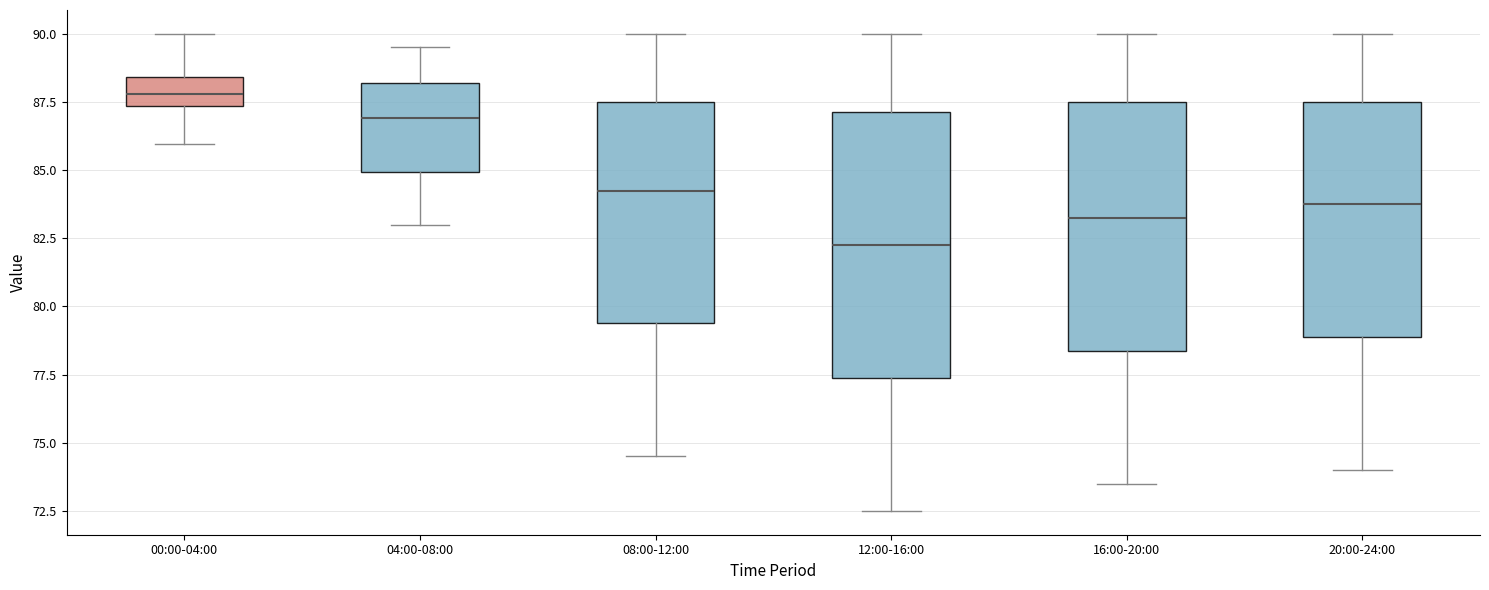

Reading left to right, read every box against the y-axis: the position of its median line, the range the box covers, and the ends of its whiskers. The values are not printed on the chart, so give them approximately, as read against the axis.

00:00-04:00: median 88.0, box 87.5 to 88.5, whiskers 86.0 to 90.0
04:00-08:00: median 87.0, box 85.0 to 88.0, whiskers 83.0 to 89.5
08:00-12:00: median 84.5, box 79.5 to 87.5, whiskers 74.5 to 90.0
12:00-16:00: median 82.5, box 77.5 to 87.0, whiskers 72.5 to 90.0
16:00-20:00: median 83.5, box 78.5 to 87.5, whiskers 73.5 to 90.0
20:00-24:00: median 84.0, box 79.0 to 87.5, whiskers 74.0 to 90.0